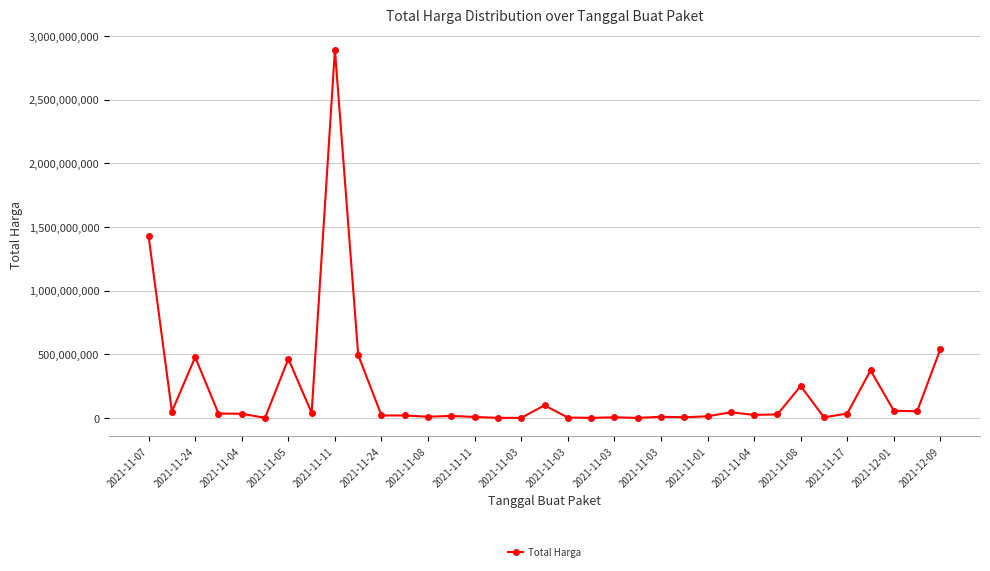

What is the sum of all values?

7518497085